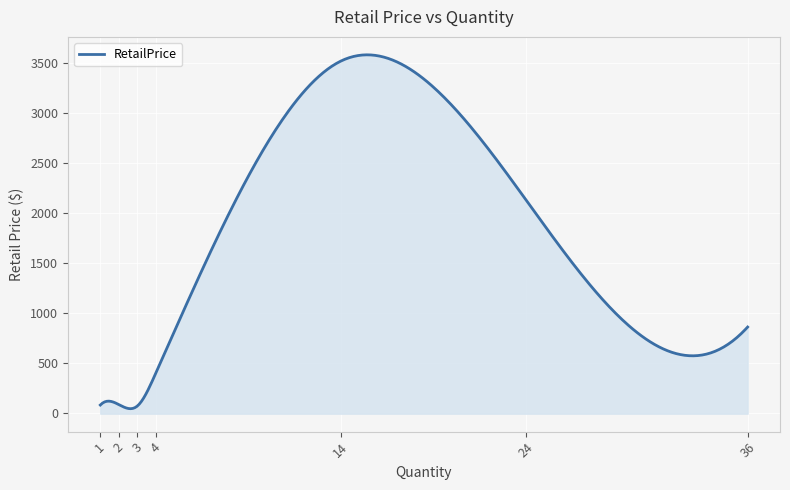

What is the maximum value shown in the chart?

3520.7